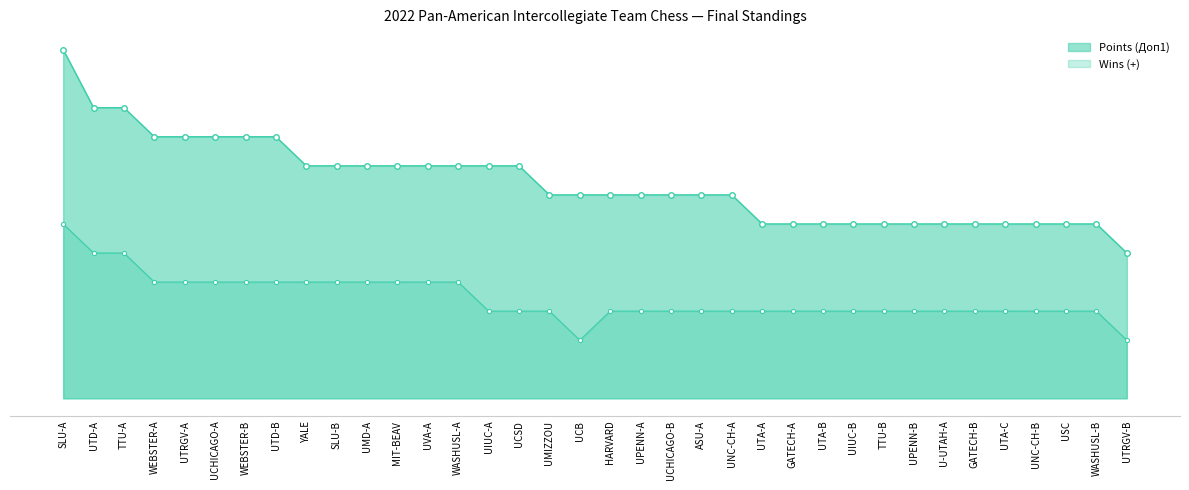

Which series has the largest range (max minus min)?

Points (Доп1)